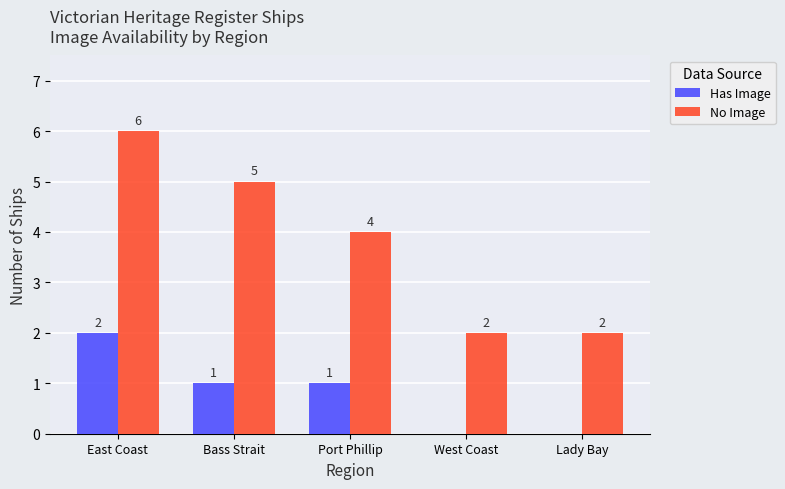

Which series has the largest range (max minus min)?

No Image